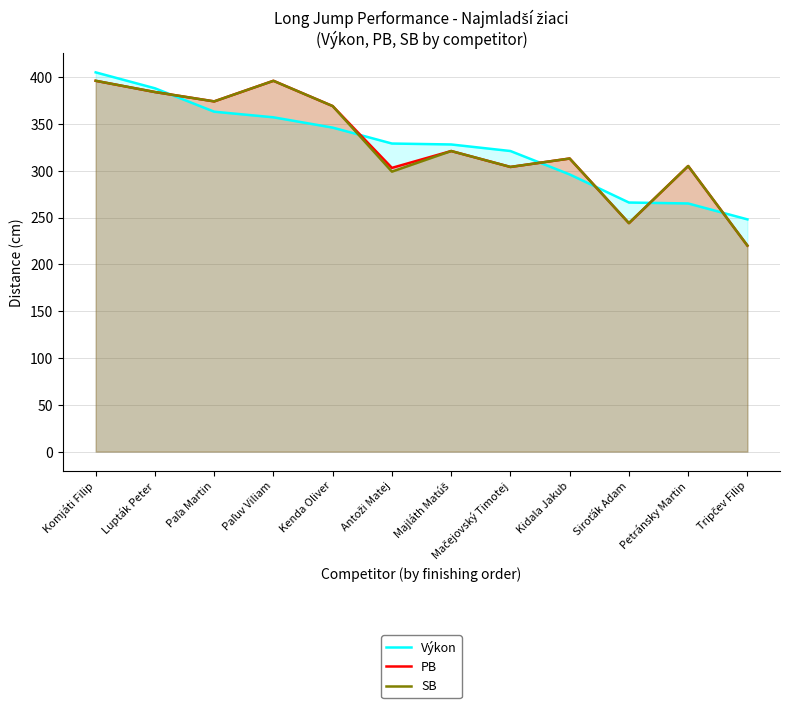

Between Antoži Matej and Mačejovský Timotej, which series saw the biggest shift?

Výkon